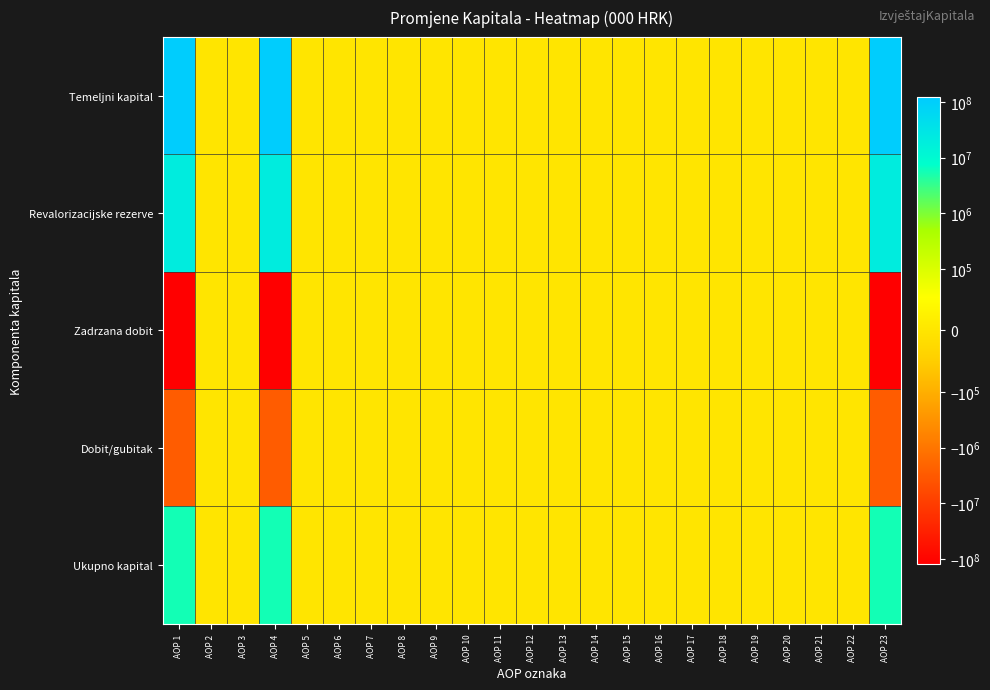

What is the maximum value shown in the chart?

110466000